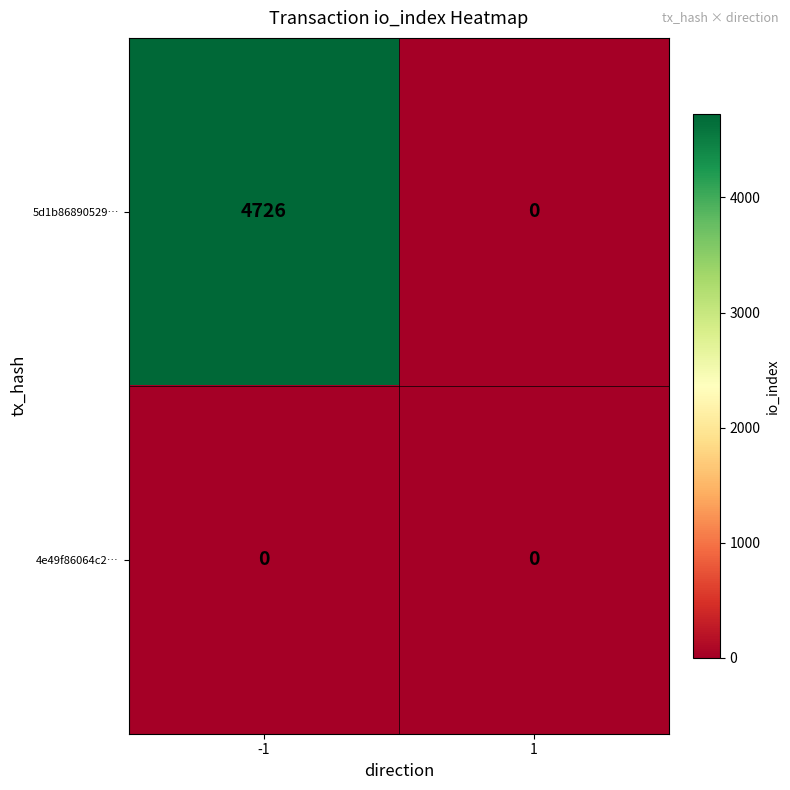

What is the highest value of the 5d1b86890529… series?

4726